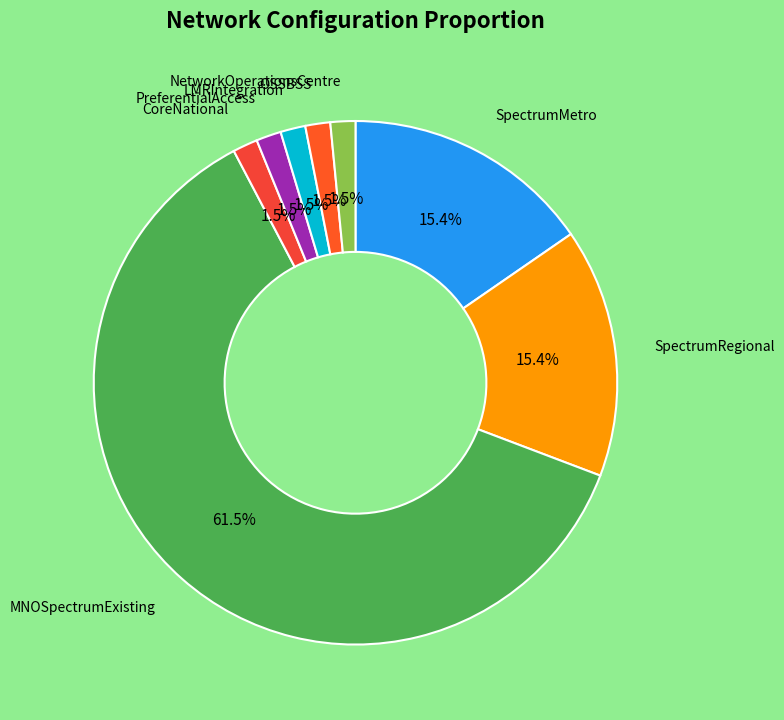

Combined, do SpectrumRegional and NetworkOperationsCentre account for over 50%?

No